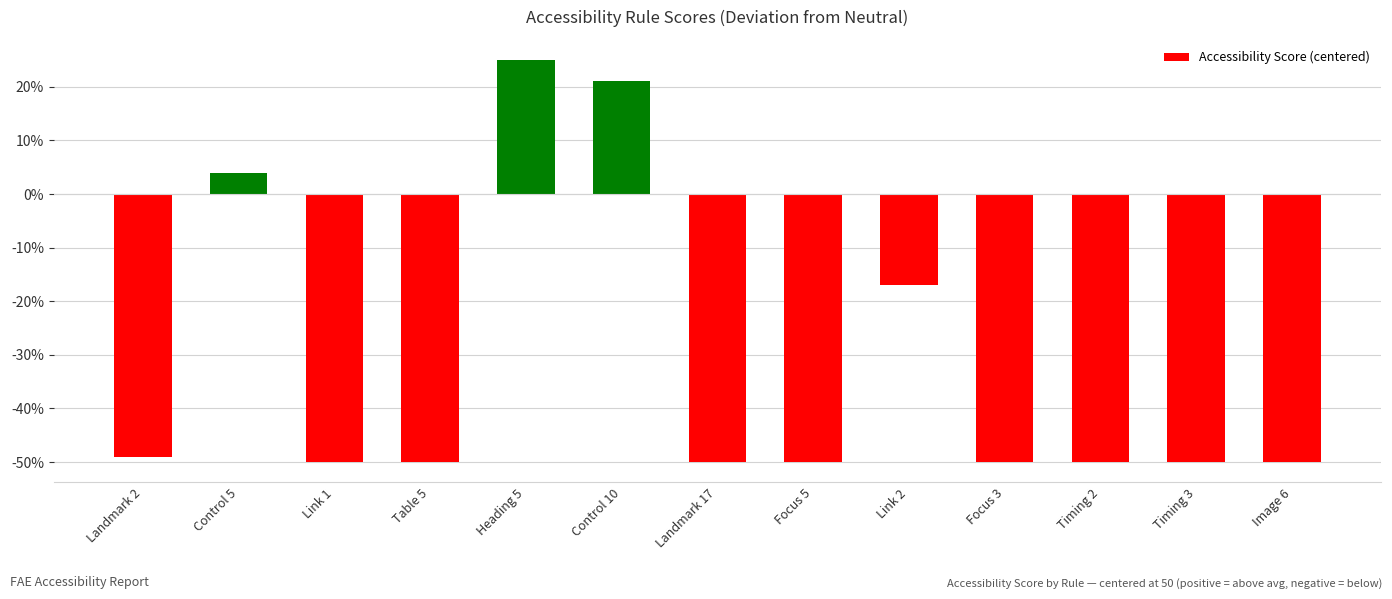

Is it true that the value at Control 5 is 4?

True